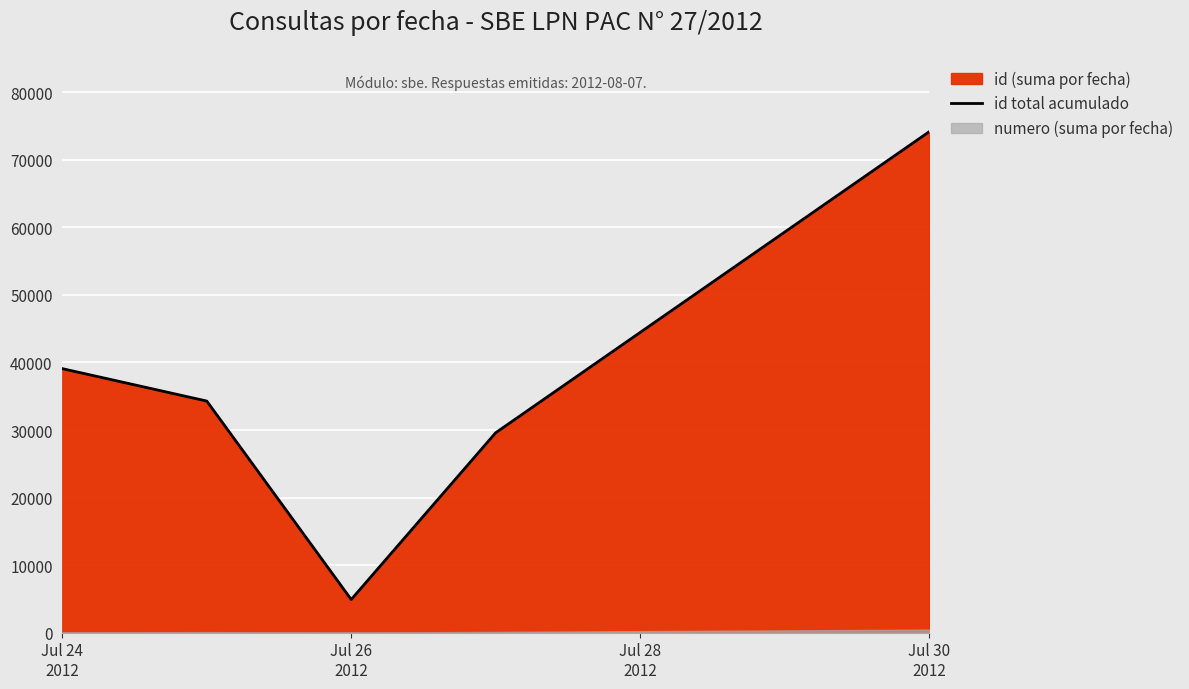

What is the minimum value shown in the chart?

4908